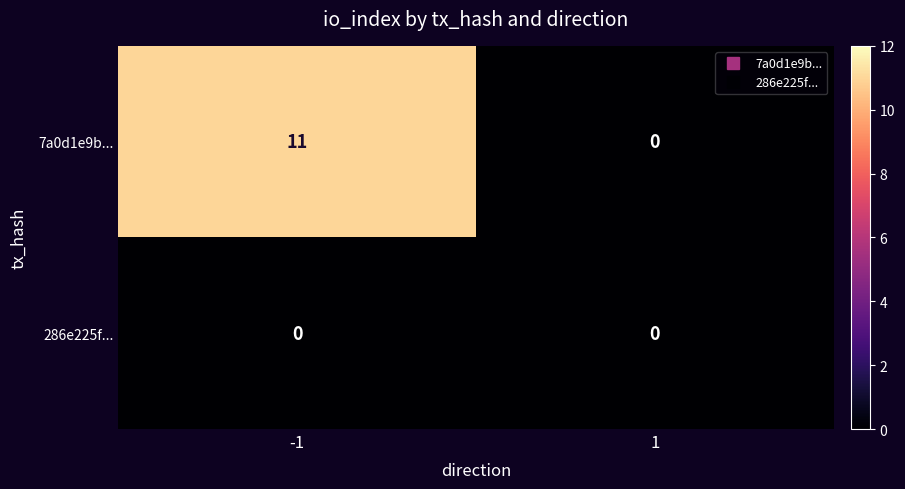

Reading left to right, transcribe all the data shown in this chart.

7a0d1e9b...: -1=11	1=0
286e225f...: -1=0	1=0